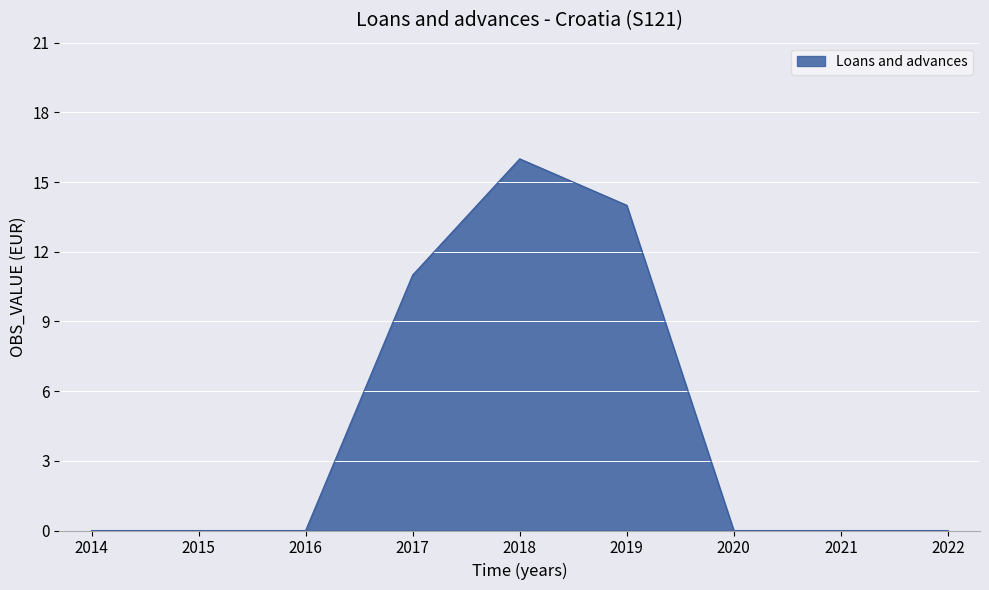

What is the average value?

5